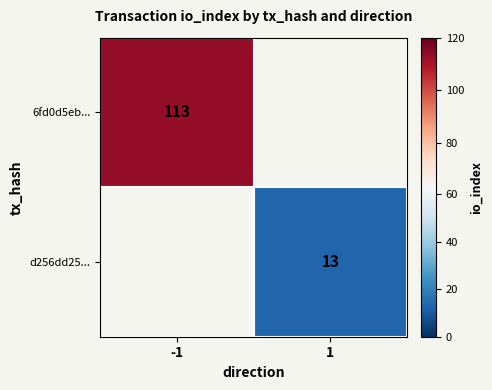

What is the greatest value displayed?

113.0